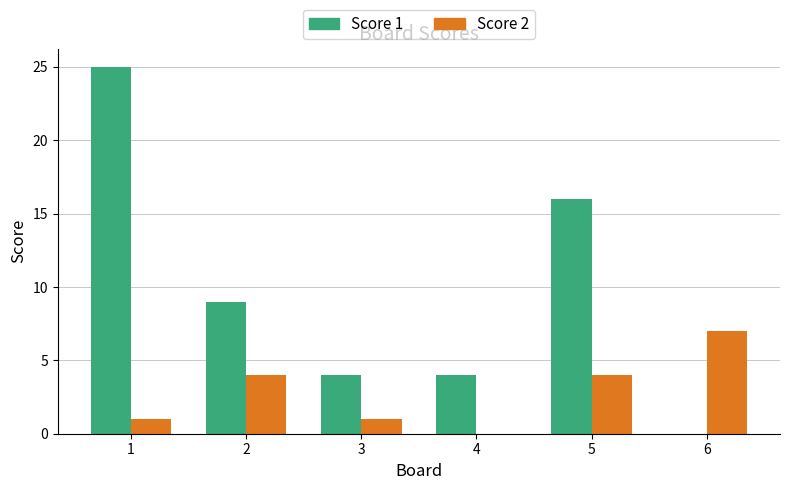

True or false: Score 2 has a value of 1 at 3.

True